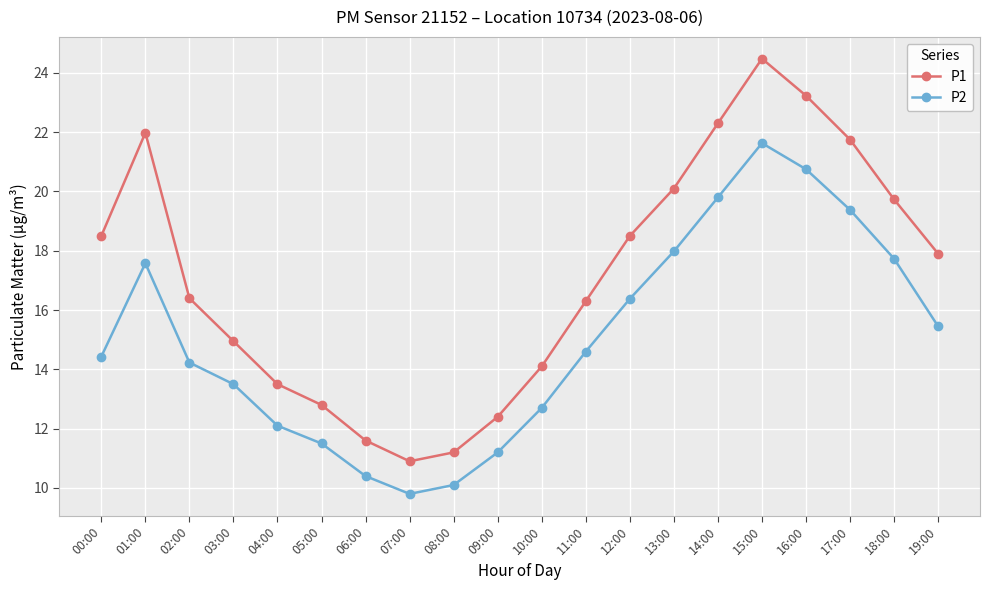

What is the minimum value shown in the chart?

9.8